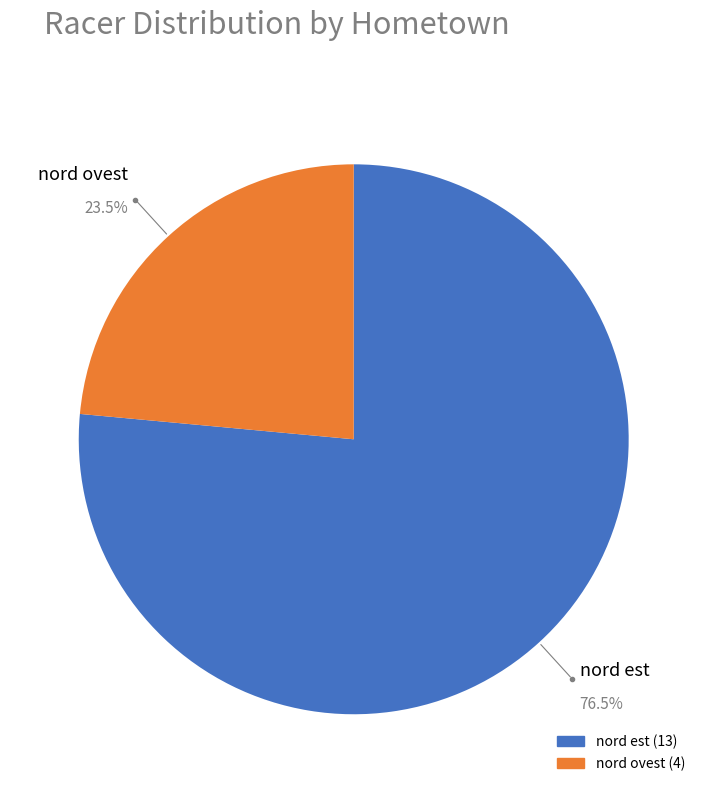

Which has a higher value, nord est or nord ovest?

nord est